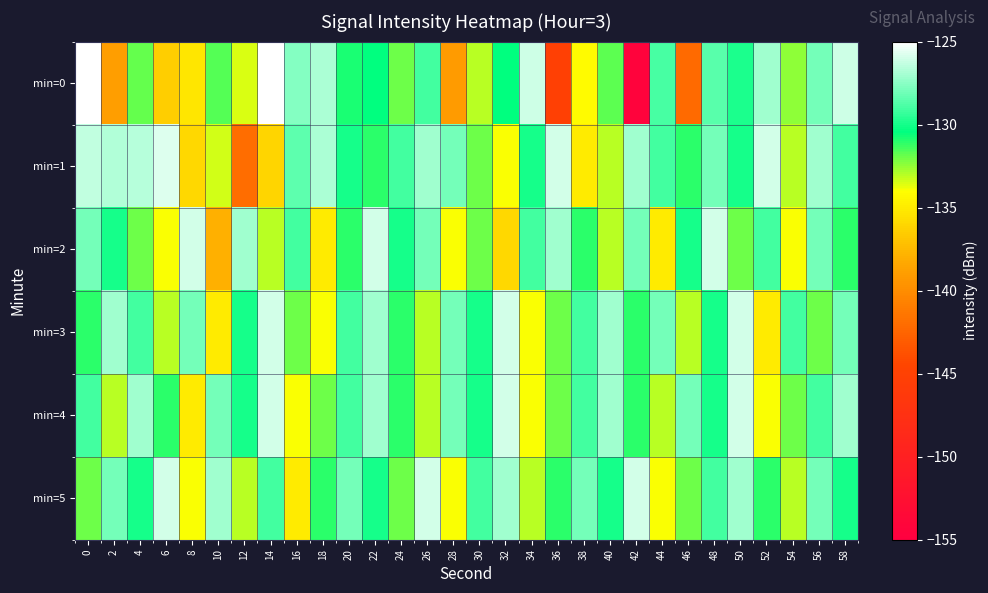

Which series has the widest spread of values?

min=0